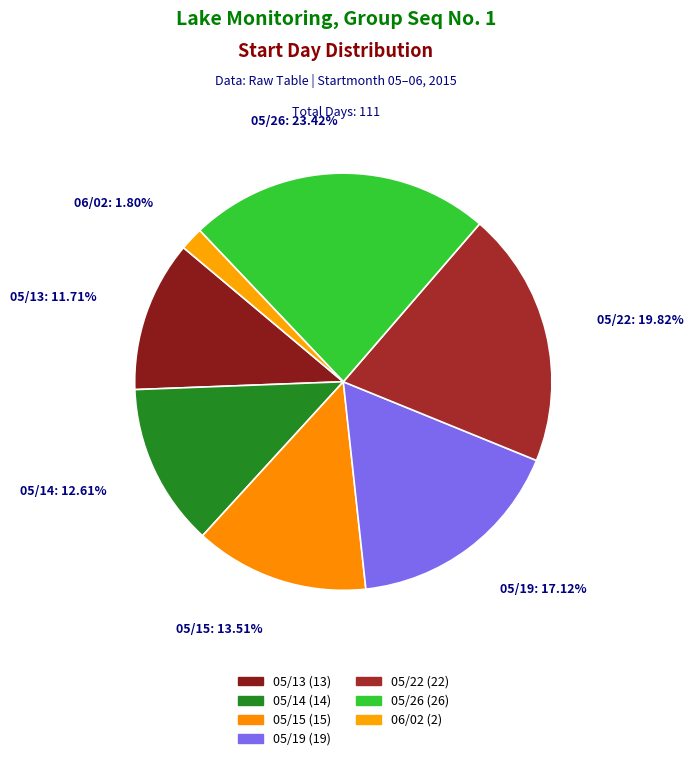

What is the smallest slice in the pie chart?

06/02